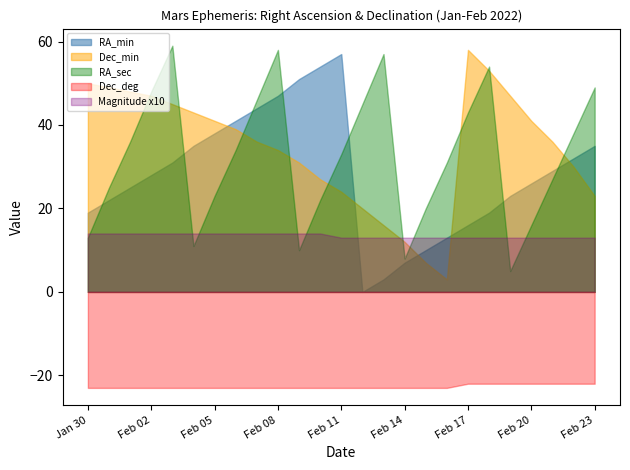

Which series has the largest range (max minus min)?

RA_min